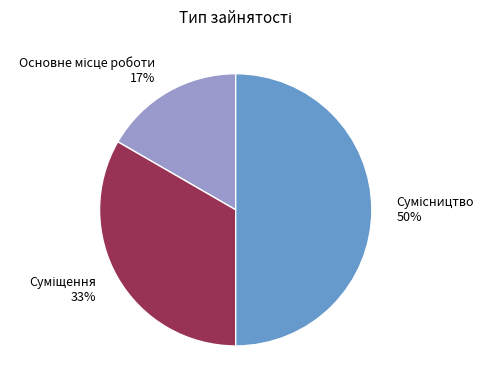

To the nearest percent, what is the difference between the largest and smallest slice percentages?

33%